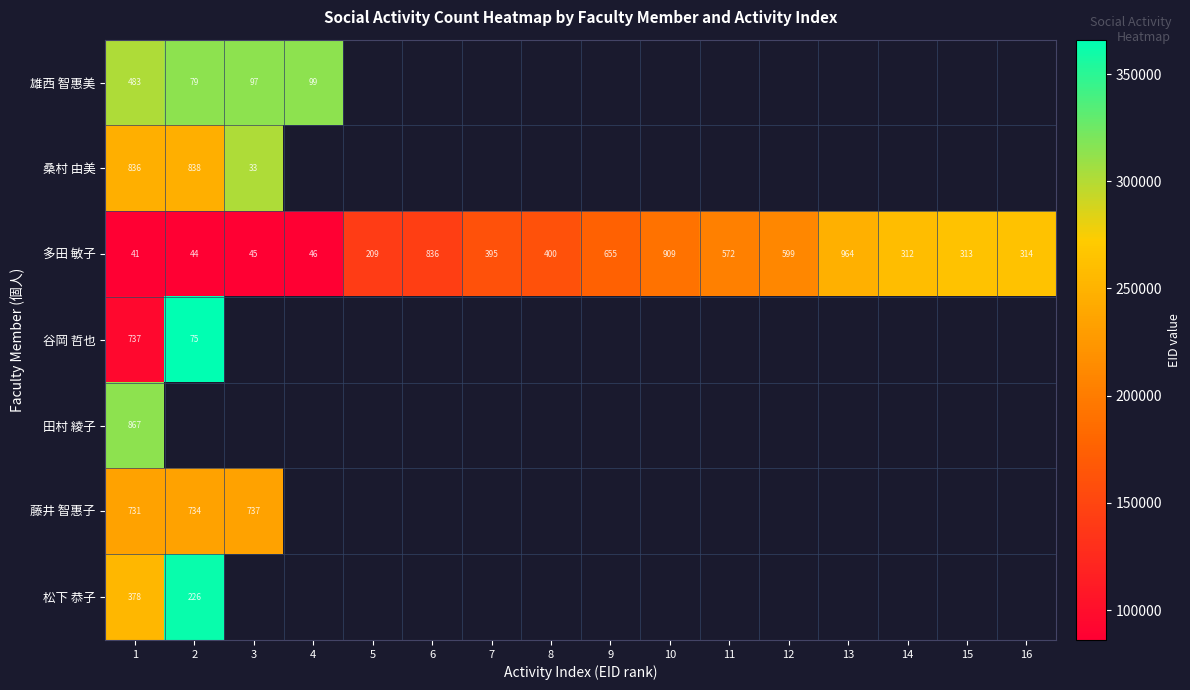

The 多田 敏子 series shows 395 at 7. True or false?

True